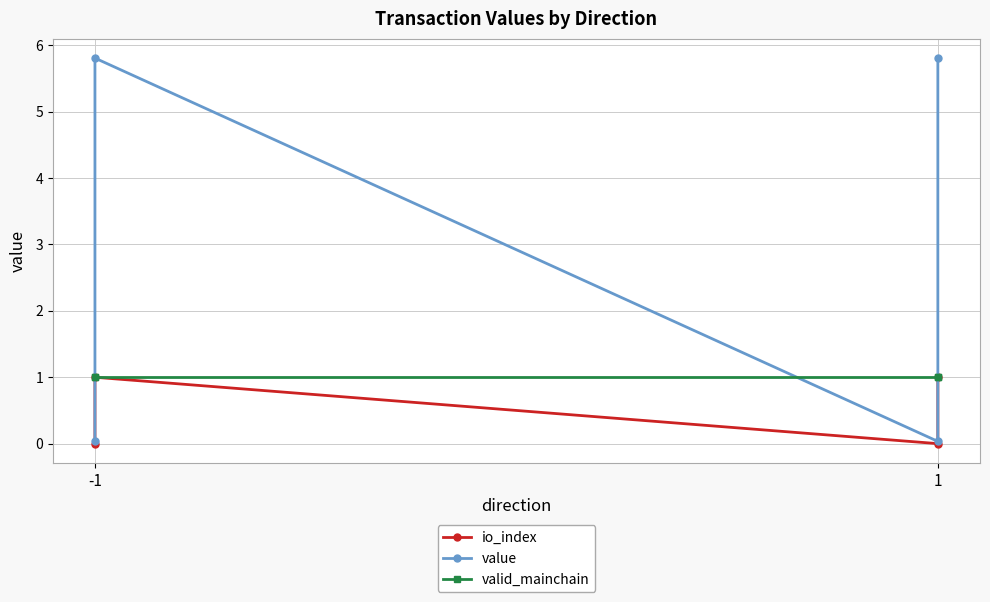

How many times do value and valid_mainchain cross each other?

3